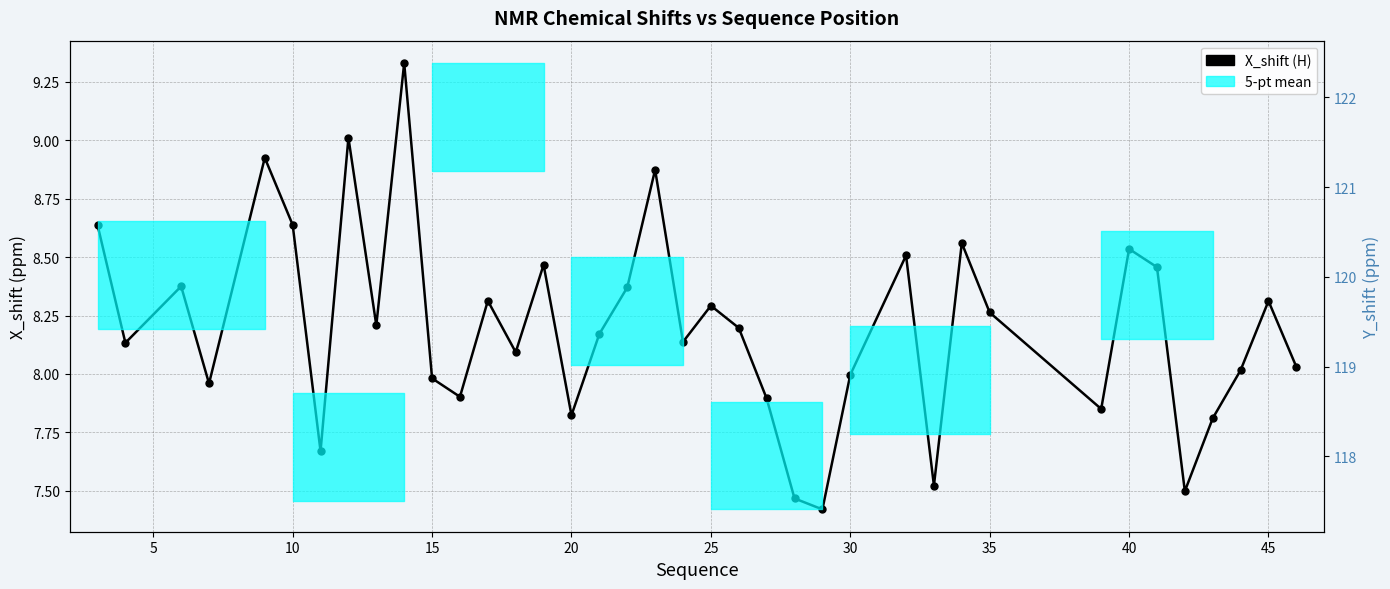

How many lines are shown in the chart?

1